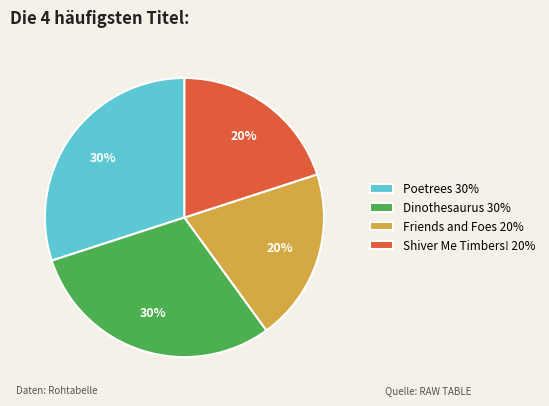

To the nearest percent, what is the difference between the largest and smallest slice percentages?

10%